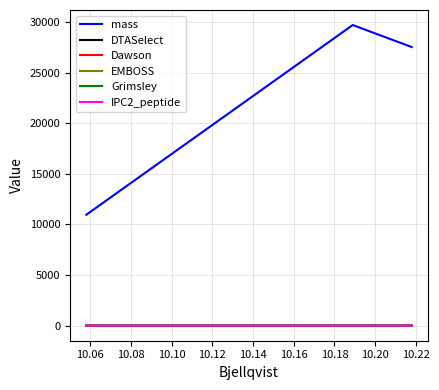

Which series has the widest spread of values?

mass